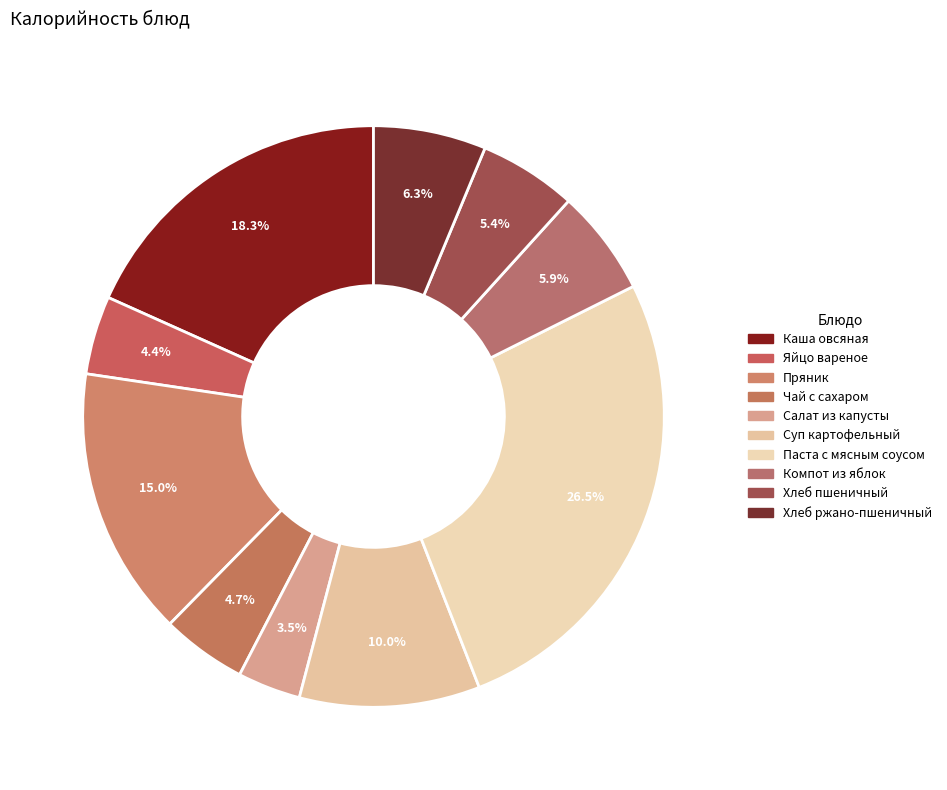

How many slices are in this pie chart?

10